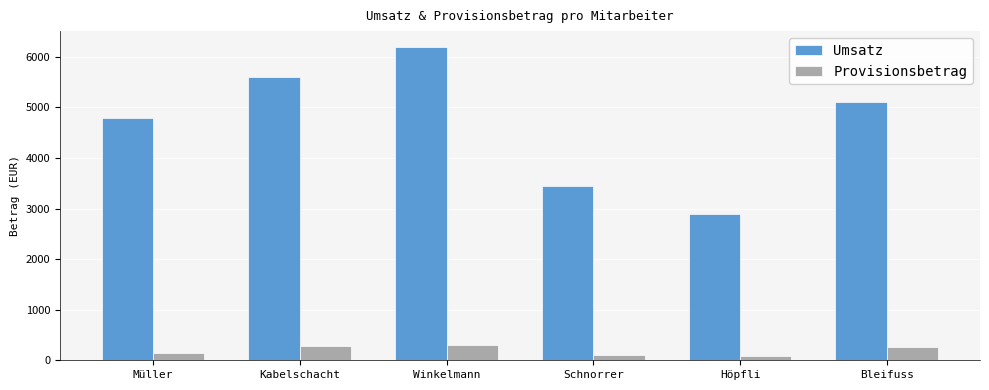

The value of Umsatz at Müller is 7895.1. True or false?

False